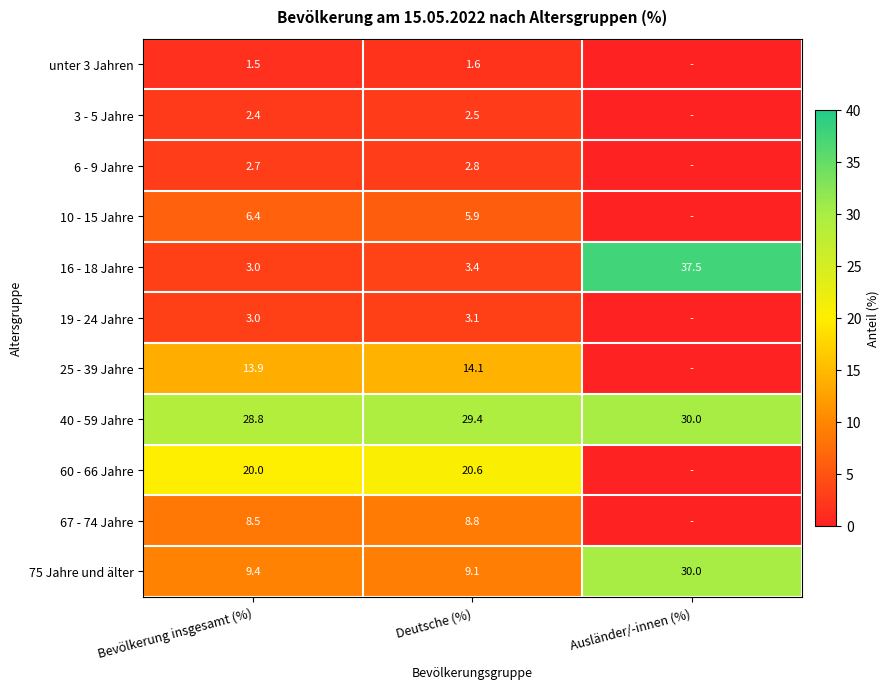

Is it true that 16 - 18 Jahre equals 2.0 at Bevölkerung insgesamt (%)?

False